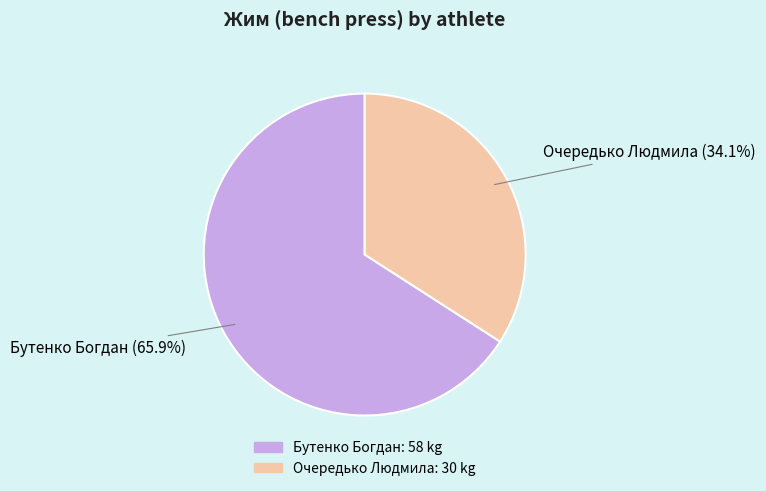

To the nearest percent, what is the difference between the Бутенко Богдан and Очередько Людмила slice percentages?

32%